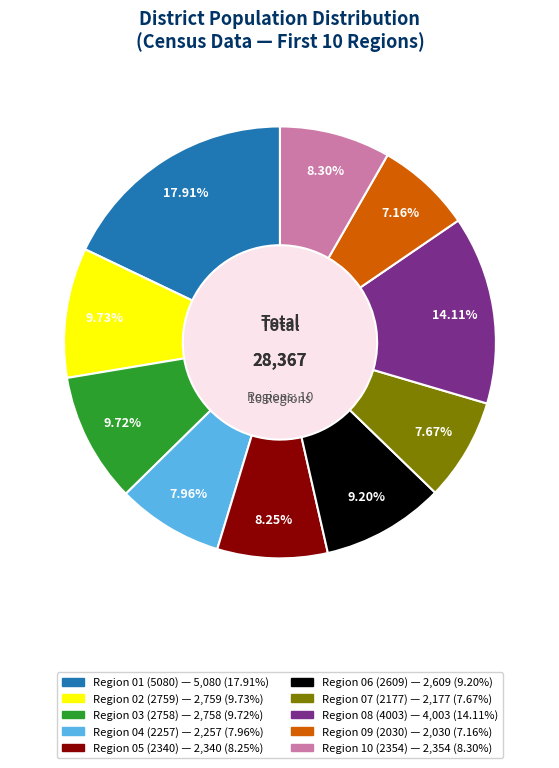

Does any single category account for the majority?

No